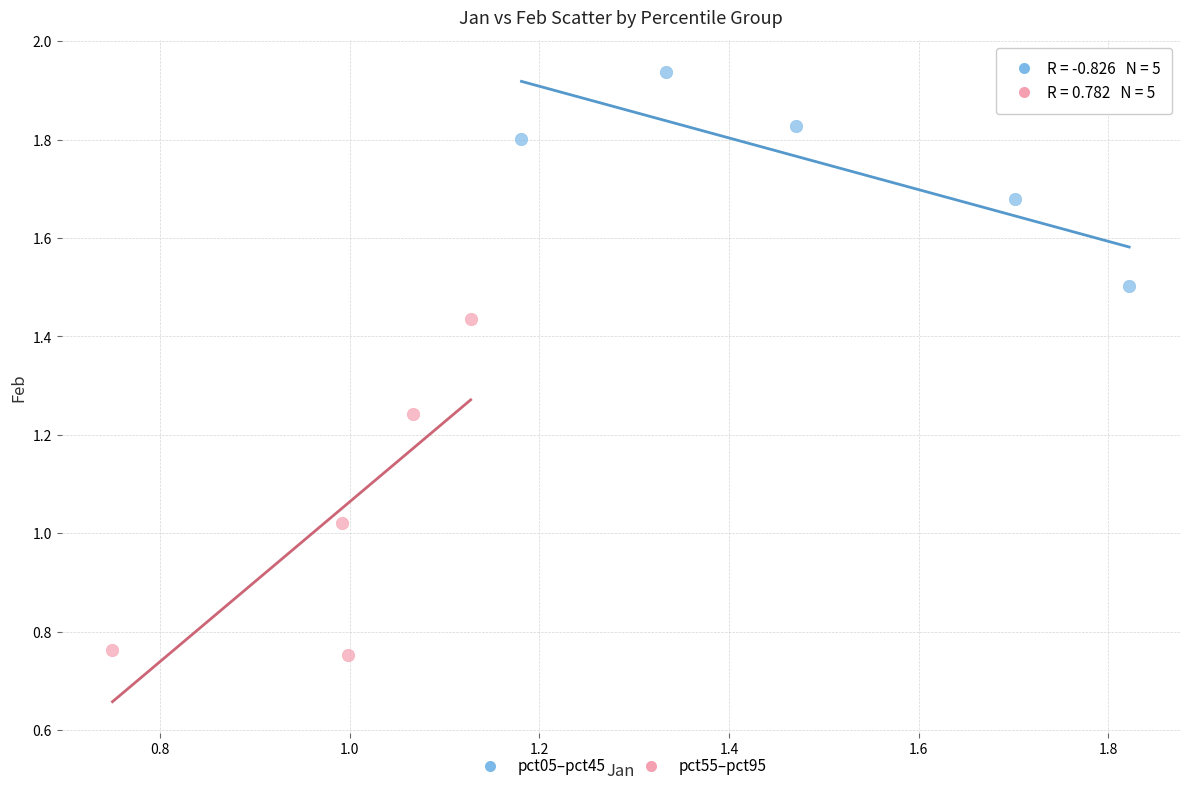

What are all the series names shown in the legend?

pct05–pct45, pct55–pct95